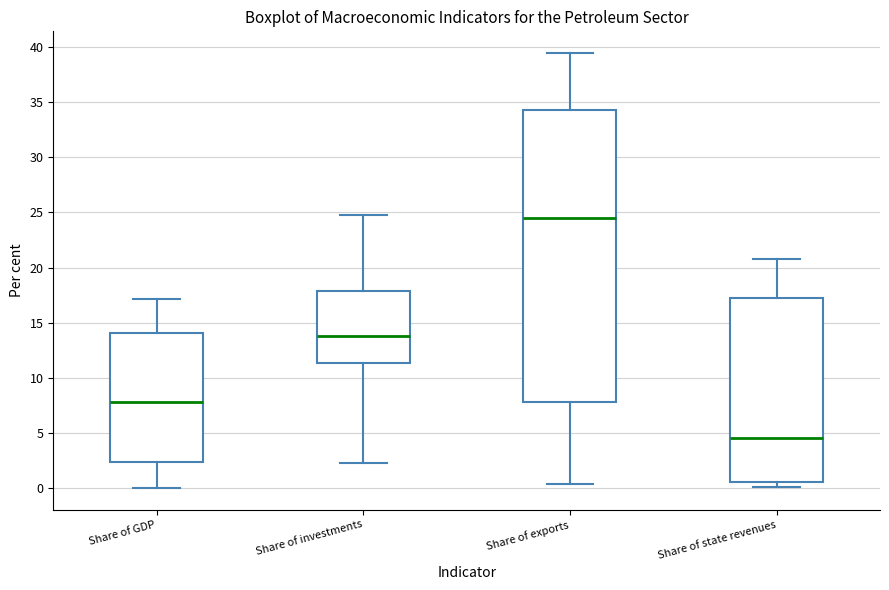

Reading left to right, read every box against the y-axis: the position of its median line, the range the box covers, and the ends of its whiskers. The values are not printed on the chart, so give them approximately, as read against the axis.

Share of GDP: median 8.0, box 2.5 to 14.0, whiskers 0.0 to 17.0
Share of investments: median 14.0, box 11.5 to 18.0, whiskers 2.0 to 24.5
Share of exports: median 24.5, box 8.0 to 34.5, whiskers 0.5 to 39.5
Share of state revenues: median 4.5, box 0.5 to 17.0, whiskers 0.0 to 20.5